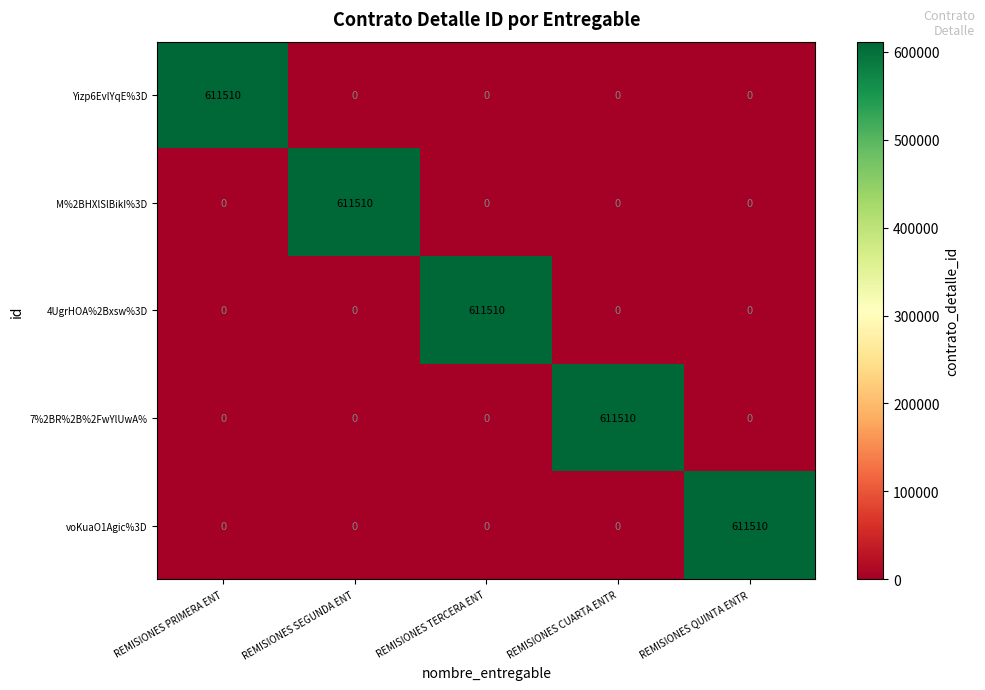

True or false: 4UgrHOA%2Bxsw%3D has a value of 0 at REMISIONES CUARTA ENTR.

True